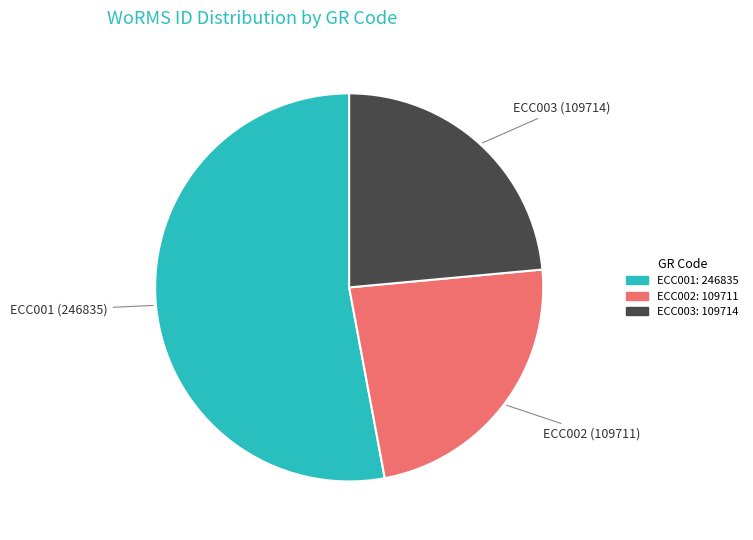

What is the largest slice in the pie chart?

ECC001